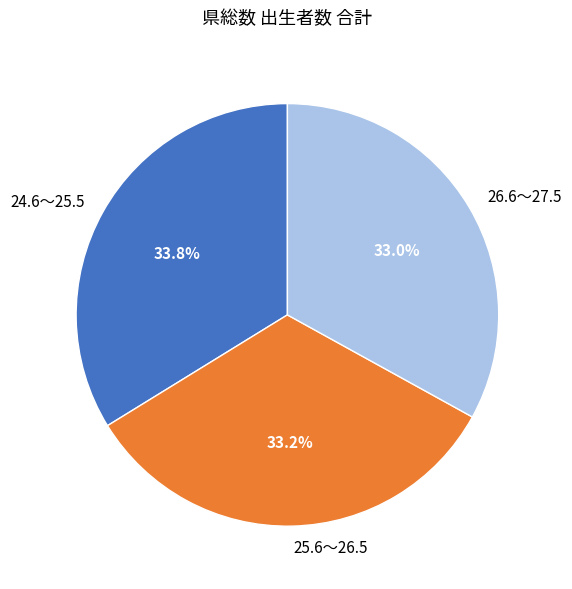

To the nearest percent, what percentage of the pie is 25.6～26.5?

33%